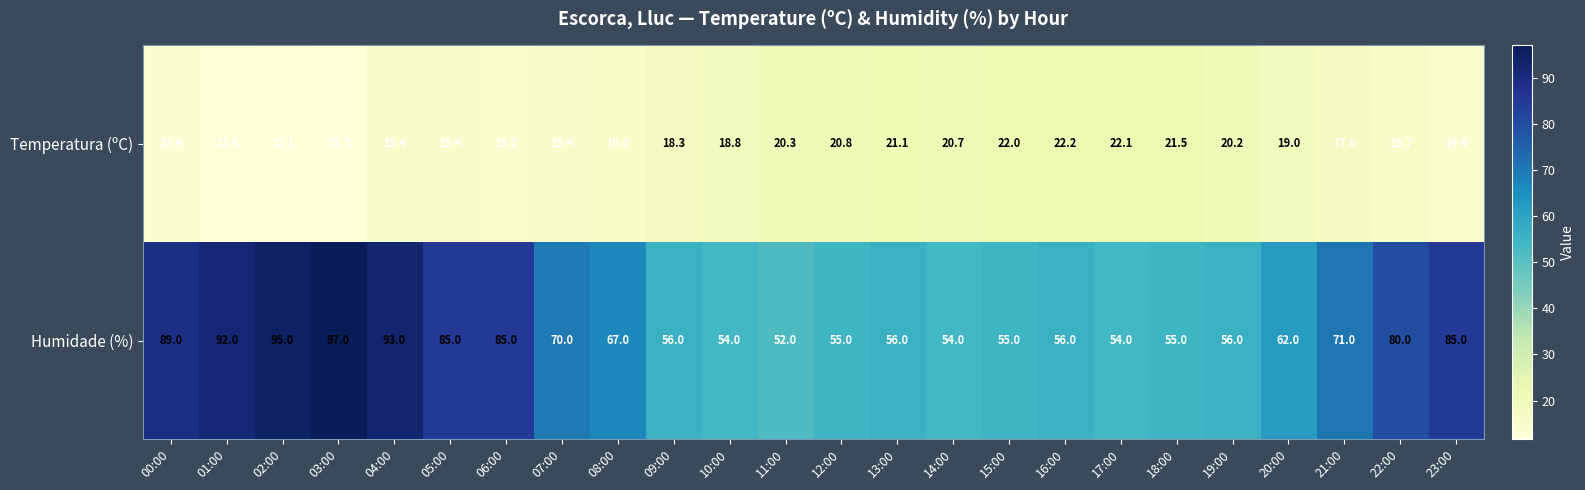

What is the average value of the Humidade (%) series?

69.8